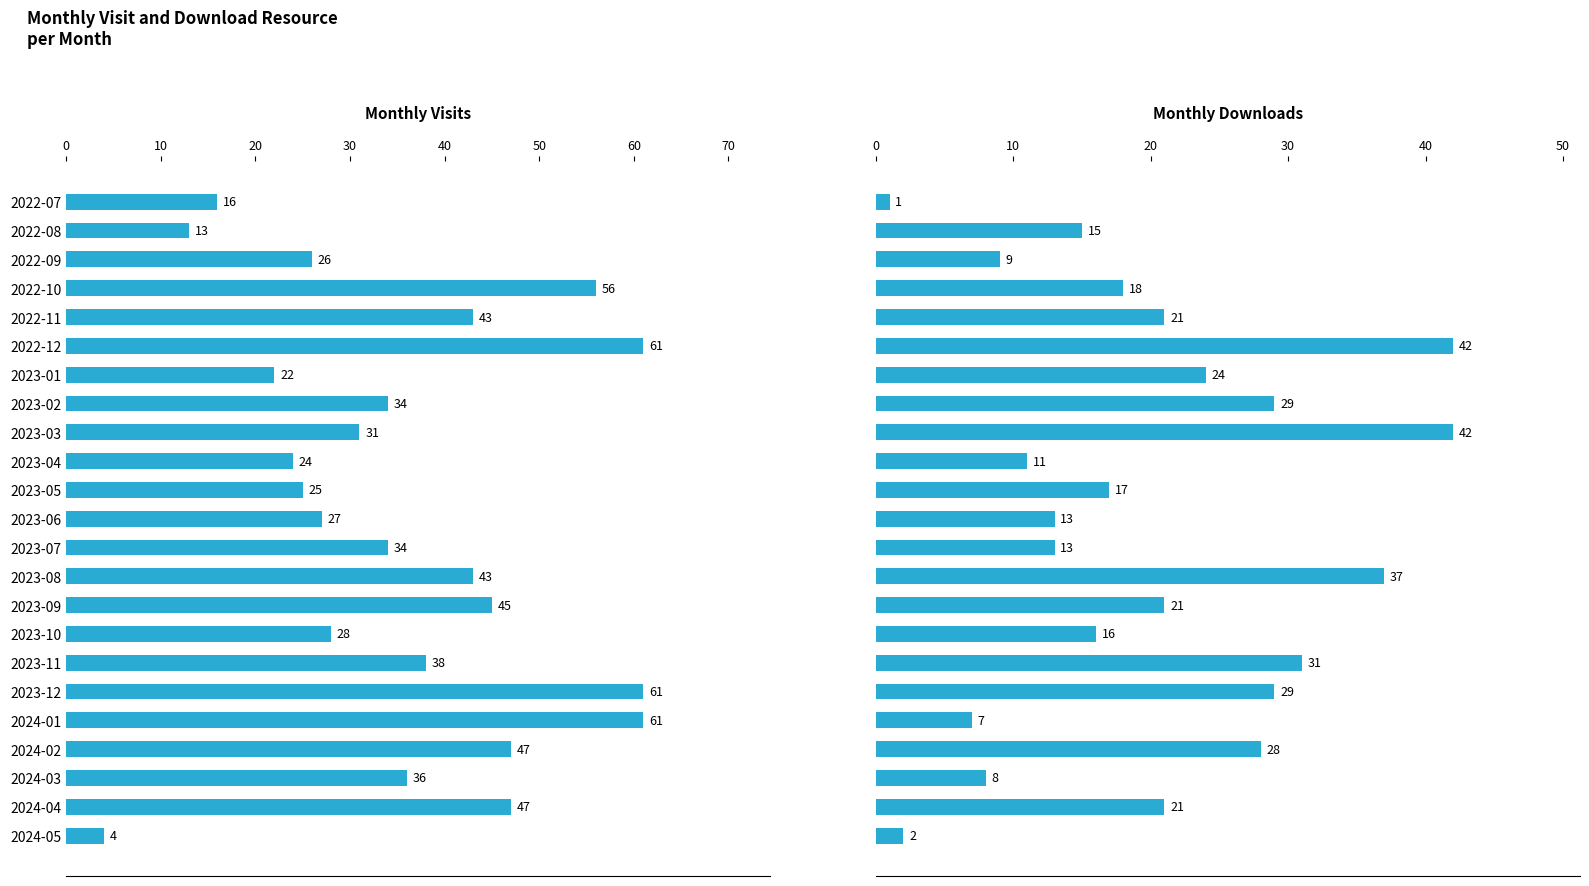

Is the value of monthly_download_resource at 2023-01 greater than the value of monthly_visit at 2022-11?

No